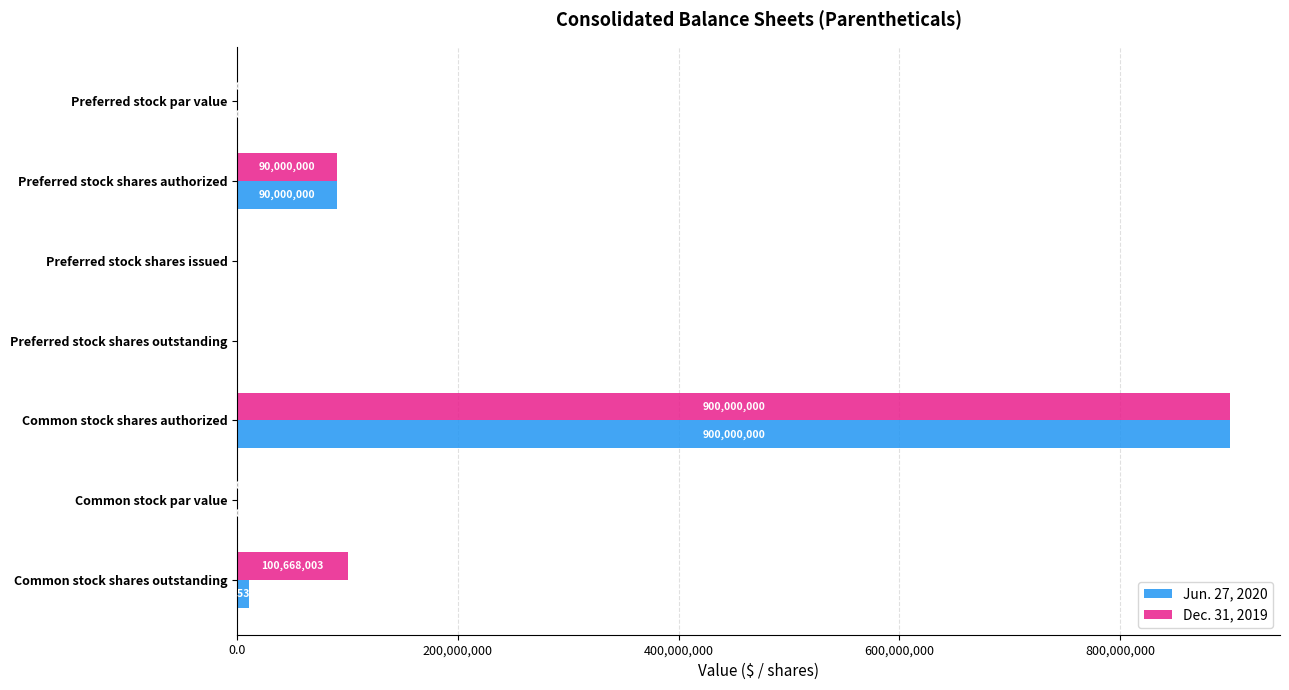

At which category does the chart reach its peak across all series?

Common stock shares authorized